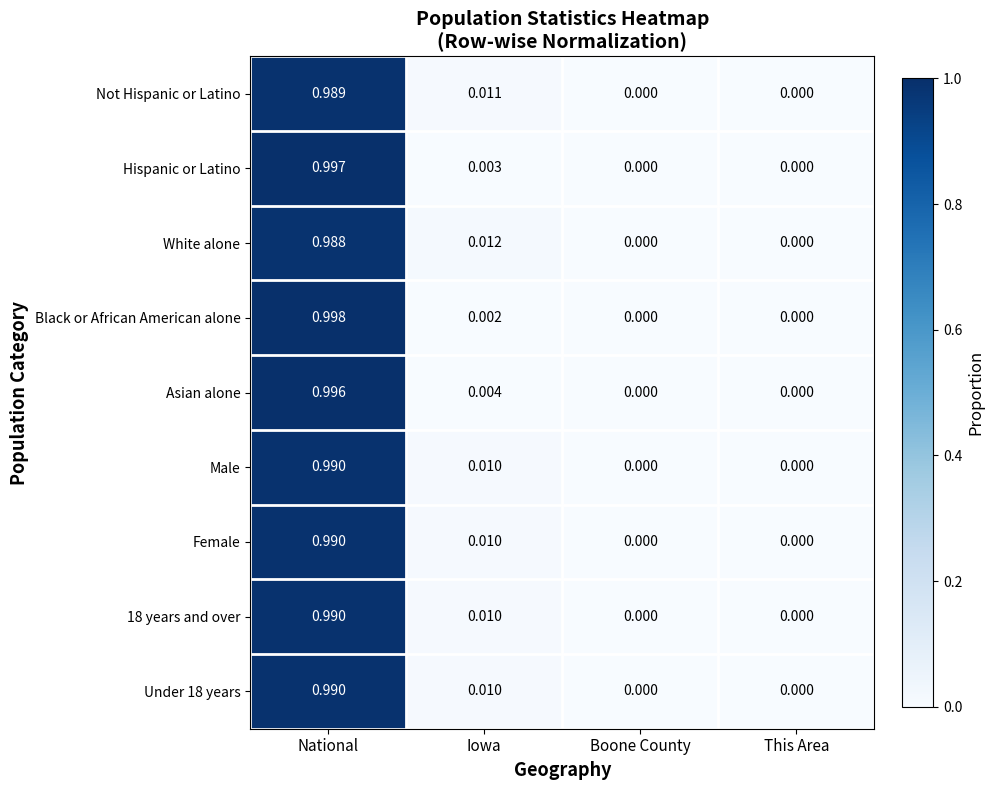

At which category is the sum across all series the highest?

National